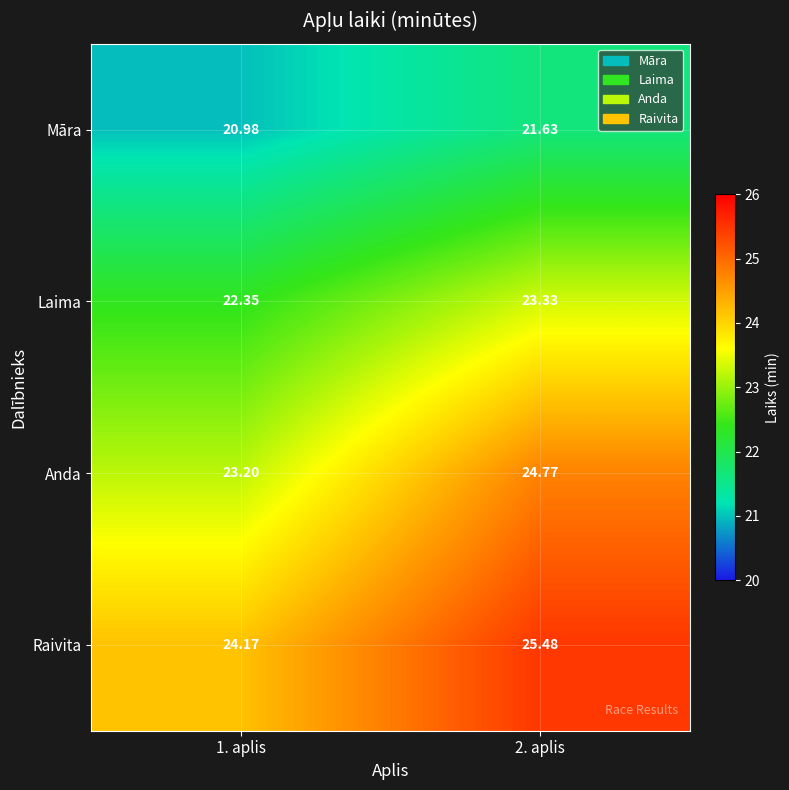

List the series in order of their overall mean, lowest first.

Māra, Laima, Anda, Raivita